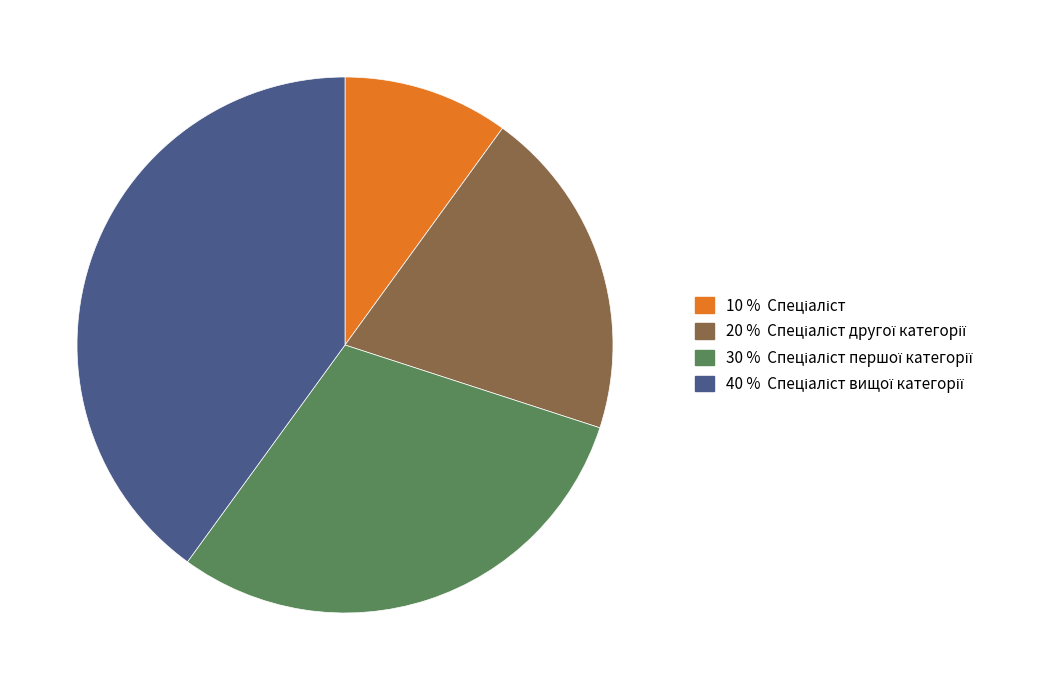

Is there a majority slice in this chart?

No